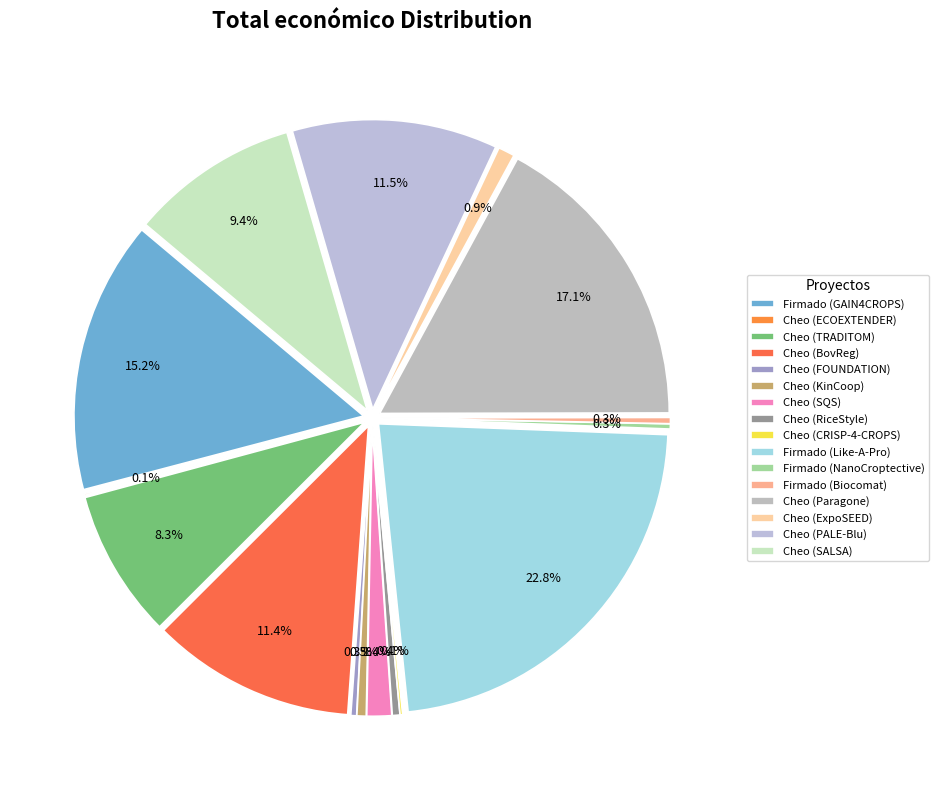

The Cheo (ECOEXTENDER) slice represents 0% of the pie. True or false?

True